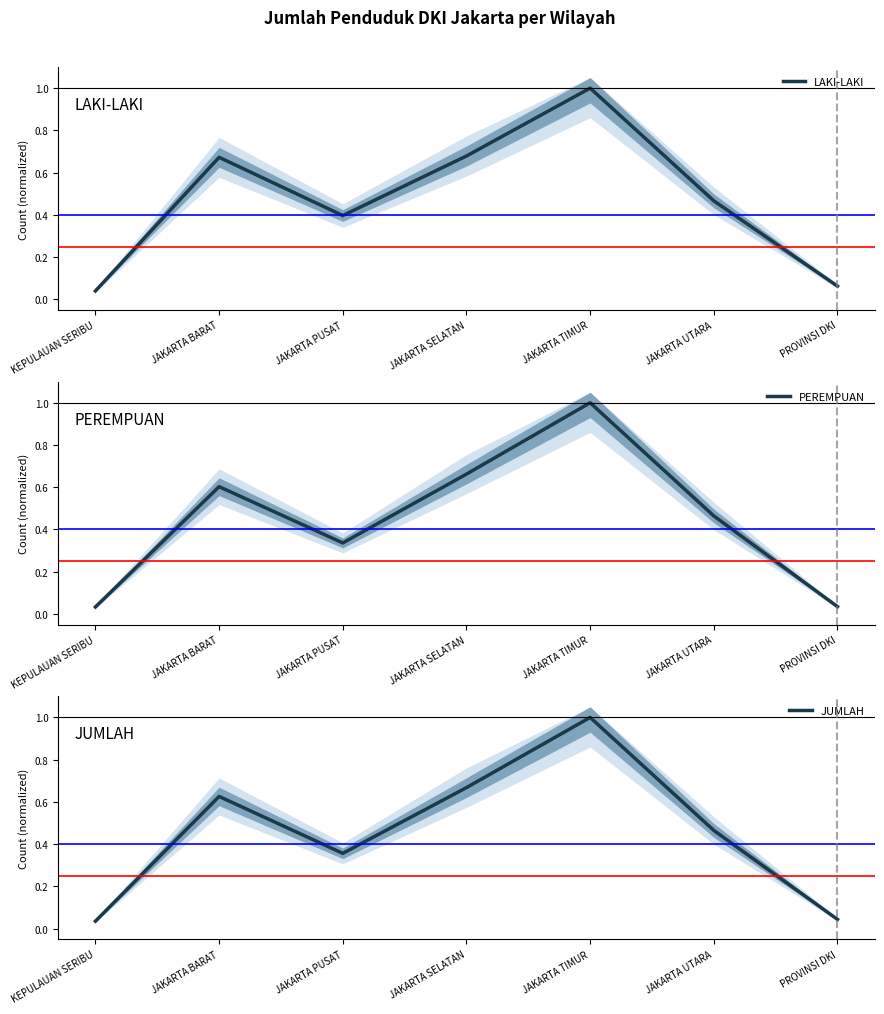

The PEREMPUAN series shows 0.4 at JAKARTA SELATAN. True or false?

False